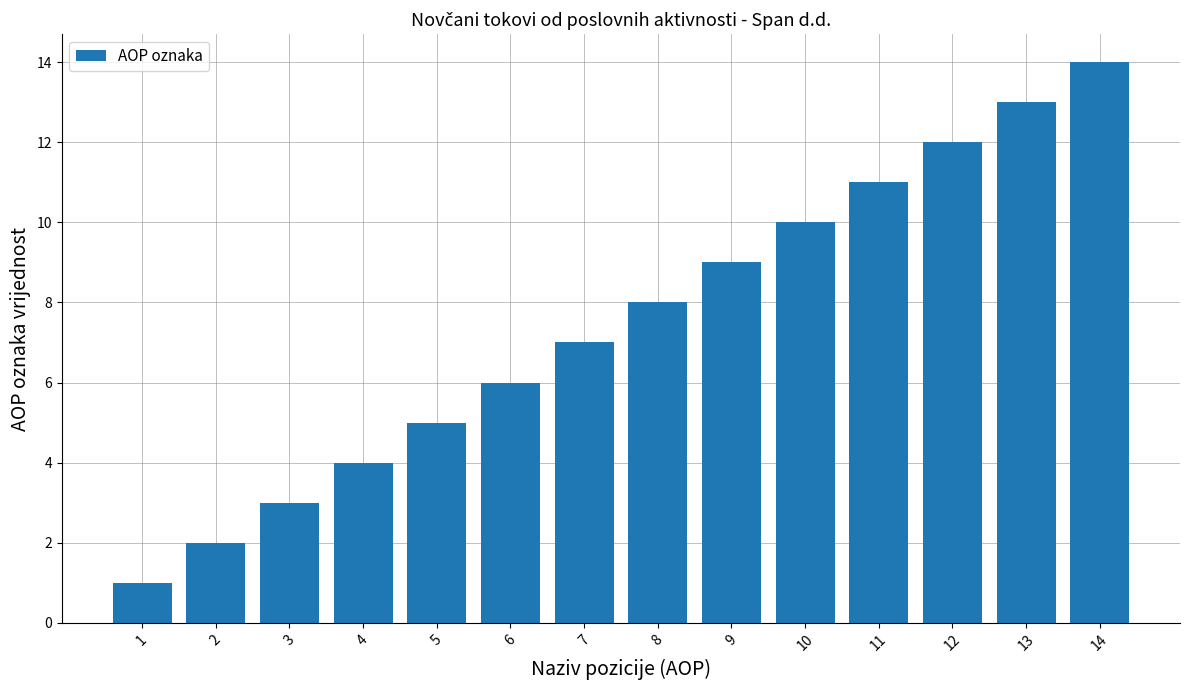

Are the bars horizontal?

No